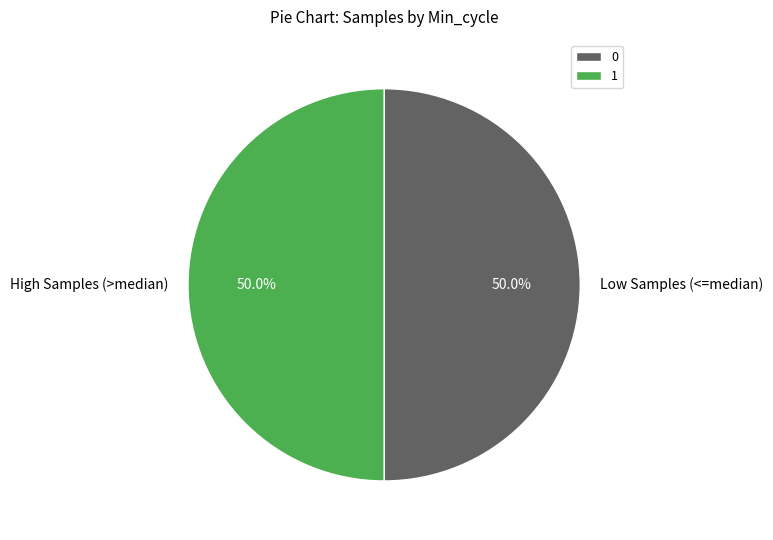

Is the sum of High Samples (>median) and Low Samples (<=median) greater than half?

Yes